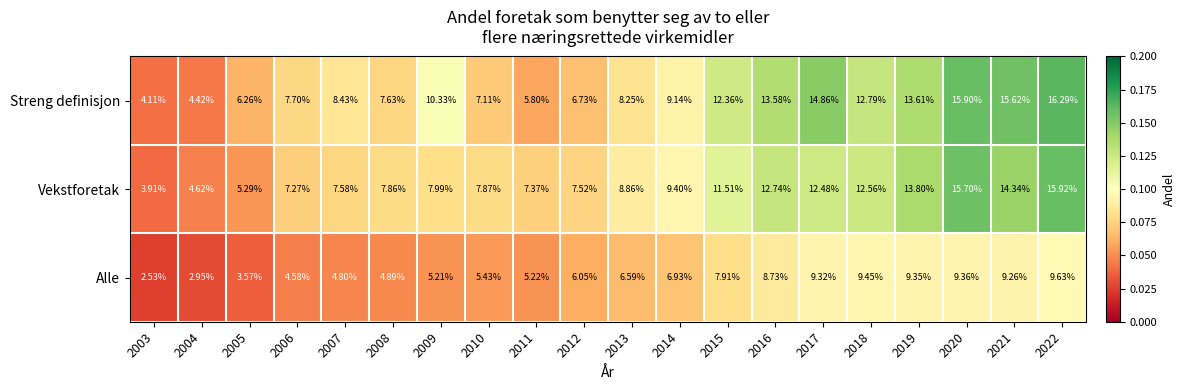

Which series has the largest total across all categories?

Streng definisjon